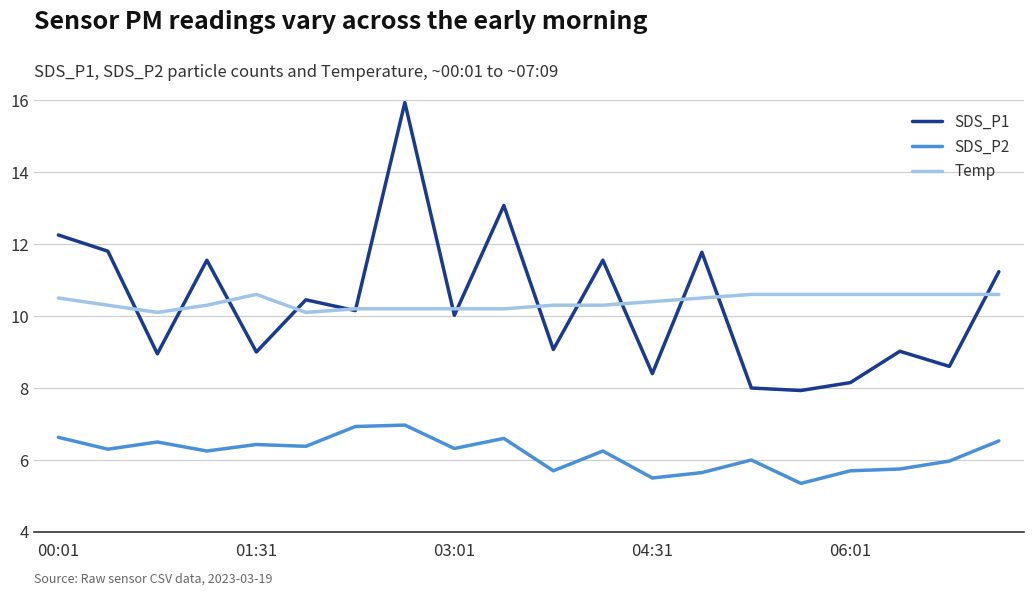

True or false: SDS_P2 and SDS_P1 cross at least once.

False